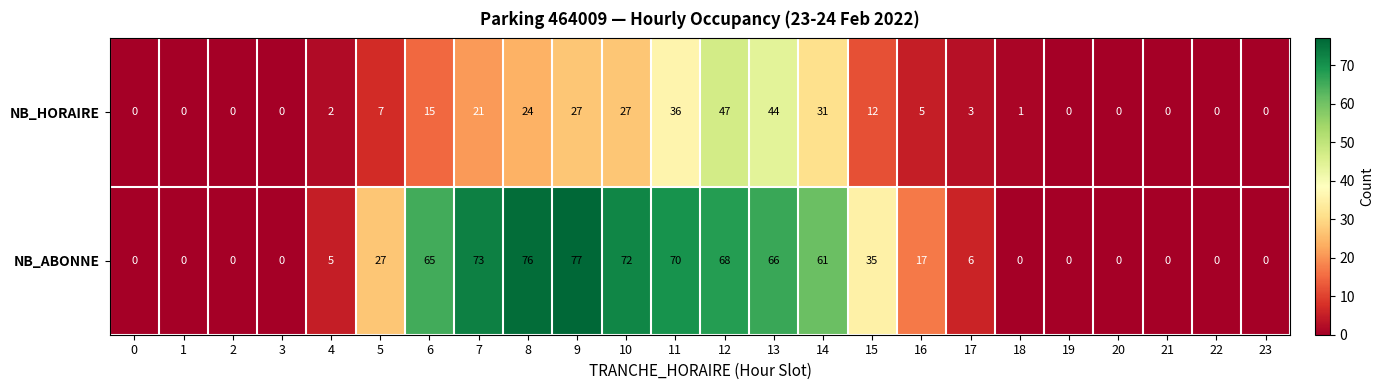

Count the number of data series in this chart.

2